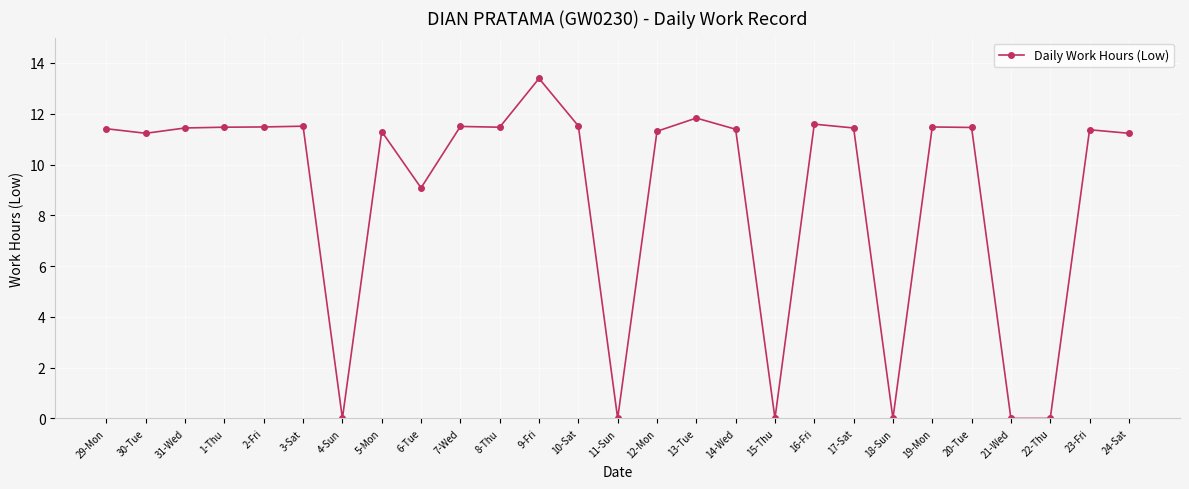

Is it true that the value at 16-Fri is 11.6?

True